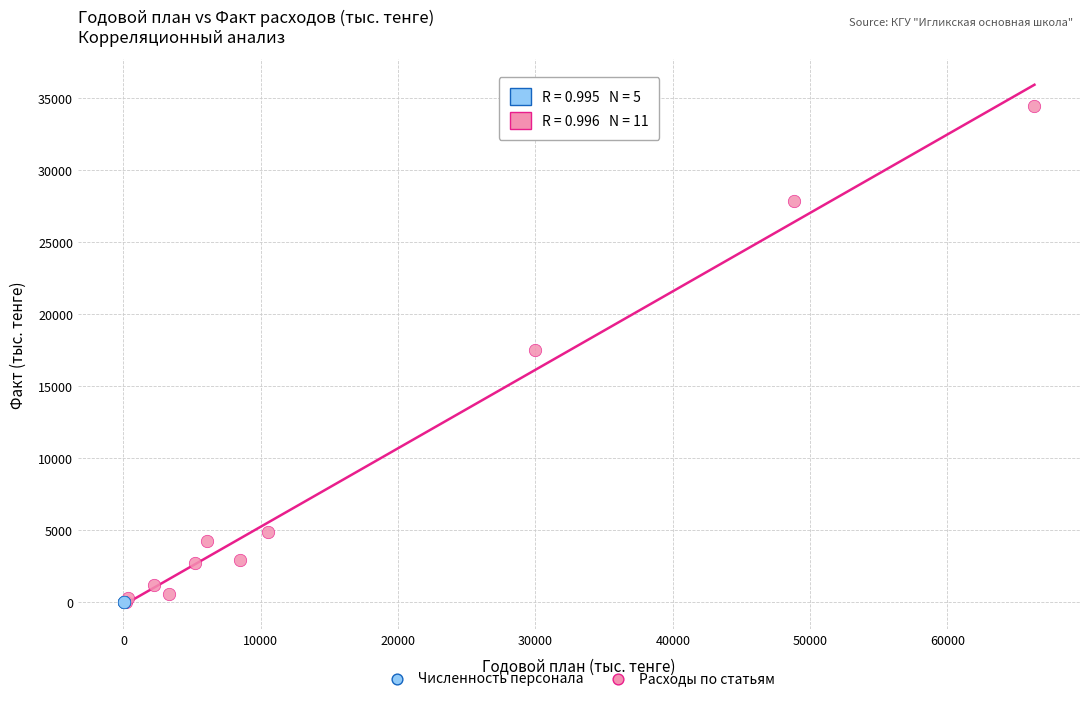

Which series has the widest spread of Y values?

Расходы по статьям